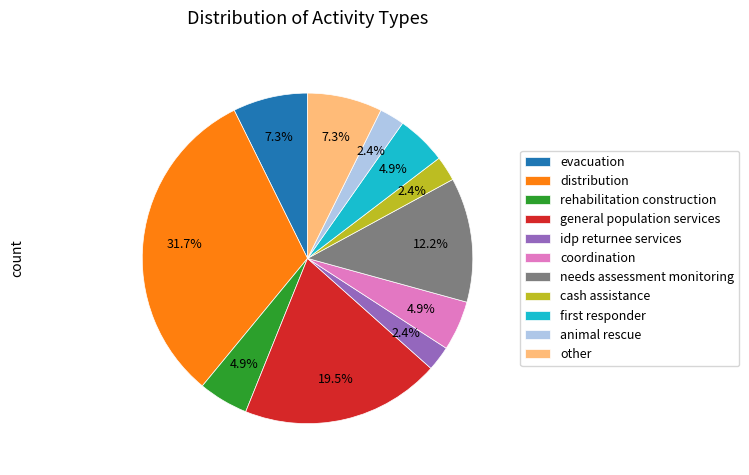

Does distribution represent more than half of the total?

No